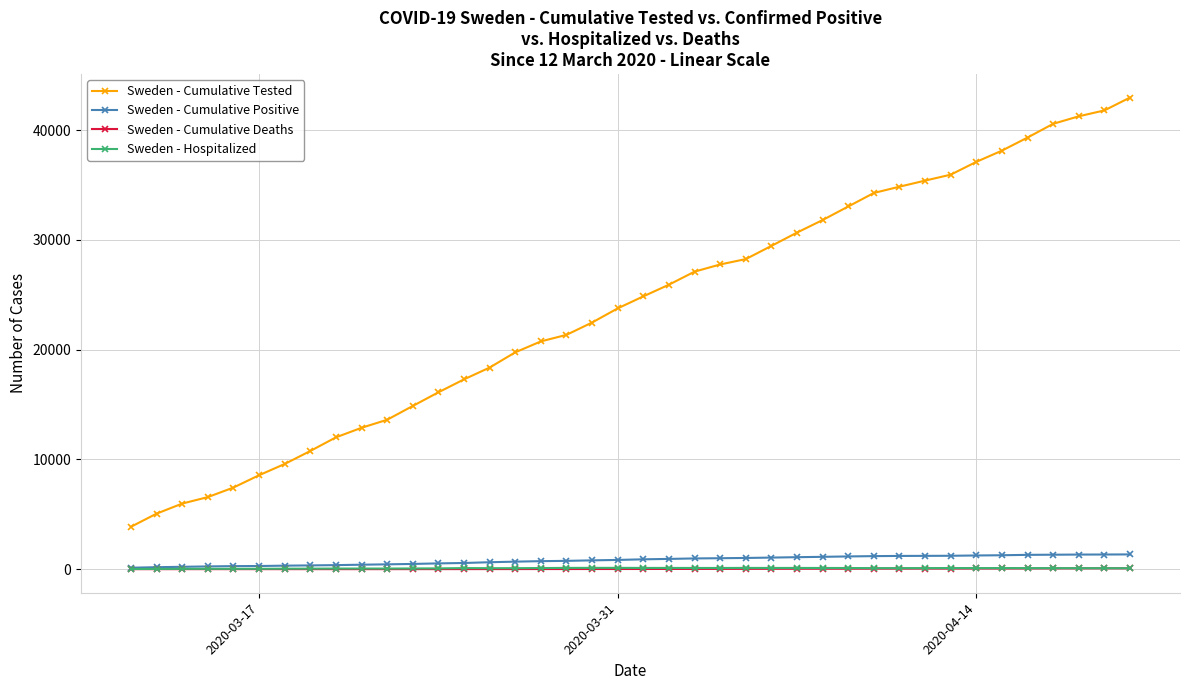

Which series has the largest total across all categories?

Sweden - Cumulative Tested